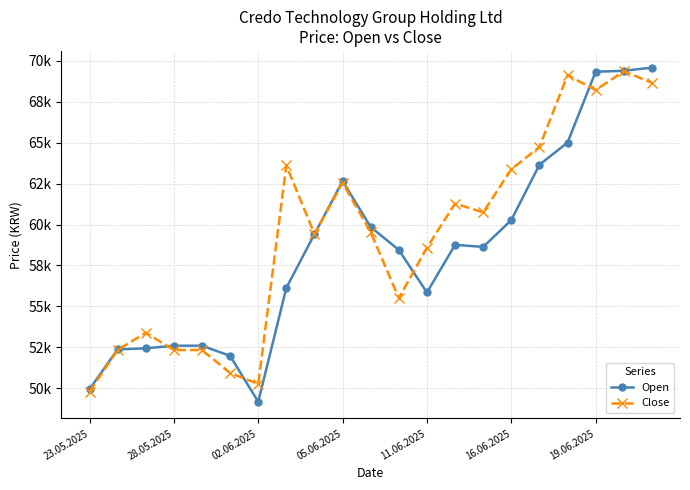

Which series has the largest total across all categories?

Close